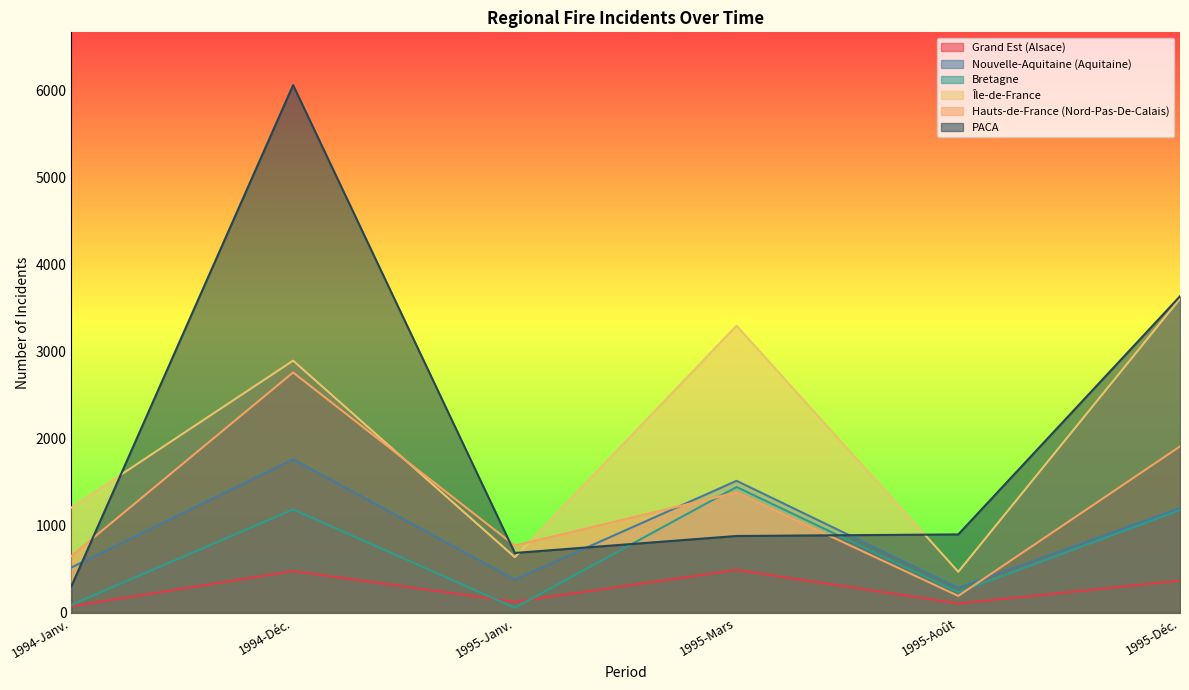

Reading right to left, list all the values displayed in this chart.

Grand Est (Alsace): 1995-Déc.=368	1995-Août=105	1995-Mars=491	1995-Janv.=125	1994-Déc.=478	1994-Janv.=73
Nouvelle-Aquitaine (Aquitaine): 1995-Déc.=1201	1995-Août=285	1995-Mars=1515	1995-Janv.=380	1994-Déc.=1762	1994-Janv.=519
Bretagne: 1995-Déc.=1179	1995-Août=233	1995-Mars=1444	1995-Janv.=56	1994-Déc.=1186	1994-Janv.=90
Île-de-France: 1995-Déc.=3608	1995-Août=469	1995-Mars=3298	1995-Janv.=637	1994-Déc.=2896	1994-Janv.=1208
Hauts-de-France (Nord-Pas-De-Calais): 1995-Déc.=1910	1995-Août=192	1995-Mars=1381	1995-Janv.=771	1994-Déc.=2760	1994-Janv.=651
PACA: 1995-Déc.=3636	1995-Août=899	1995-Mars=881	1995-Janv.=686	1994-Déc.=6063	1994-Janv.=303